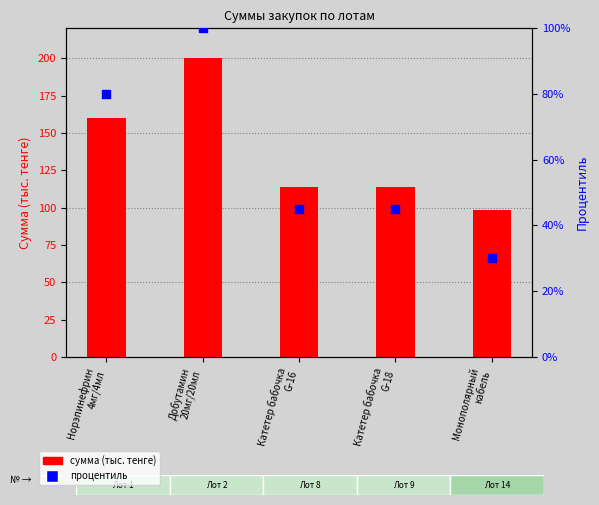

Which series contains the highest Y value?

сумма (тыс. тенге)